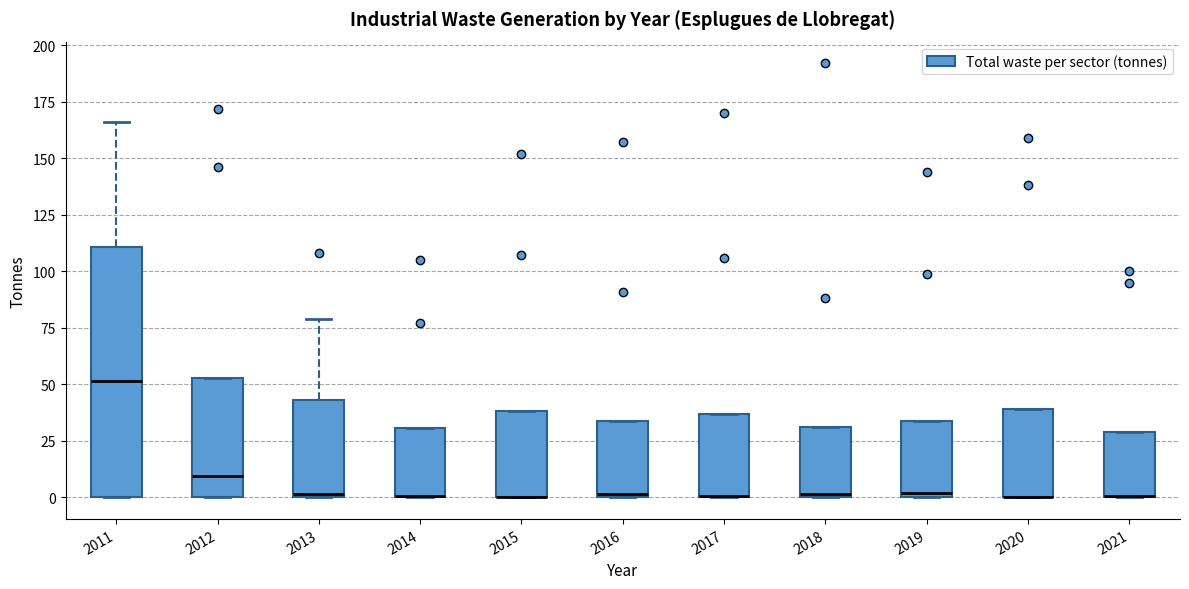

Where is the upper edge of the box at x = 2017 on the y-axis? The values are not printed on the chart, so give them approximately, as read against the axis.

35